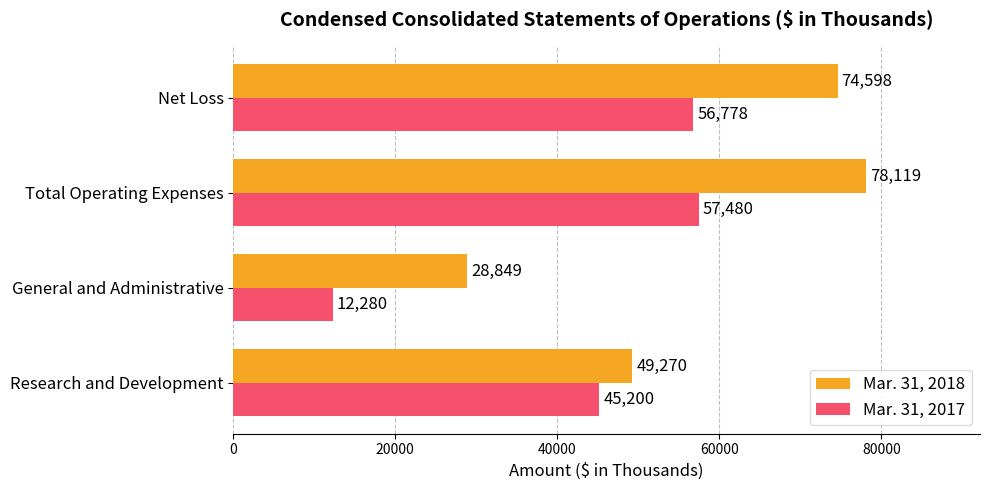

List the series in order of their peak value, lowest first.

Mar. 31, 2017, Mar. 31, 2018